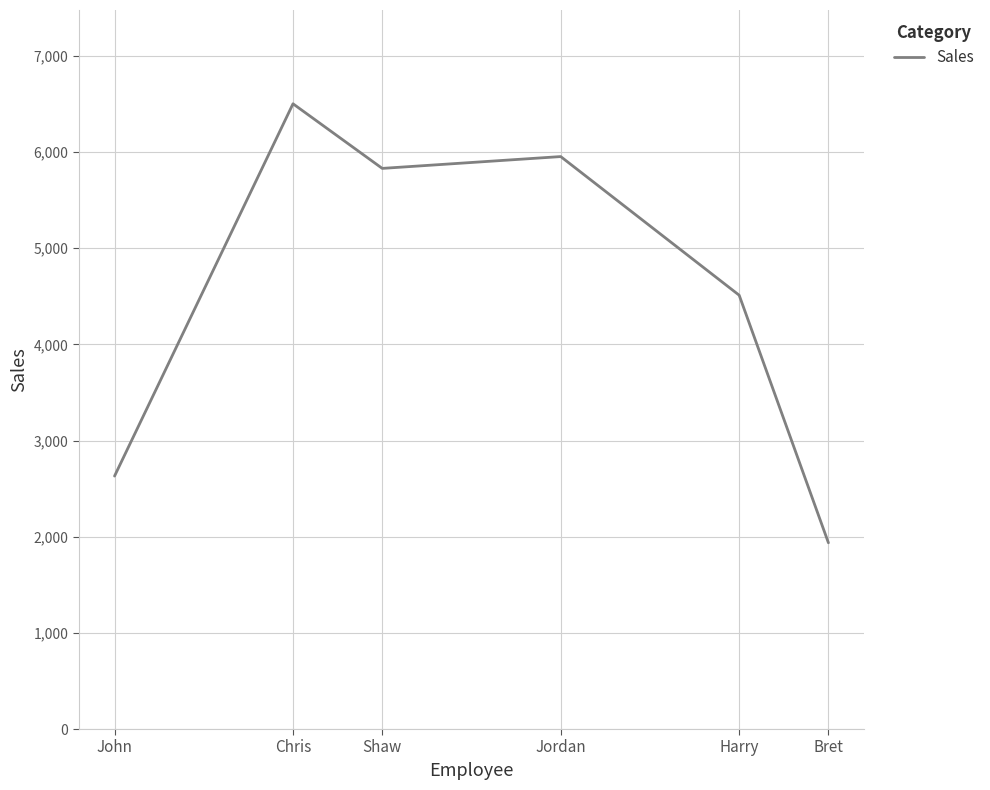

What is the difference between the values at Harry and John?

1881